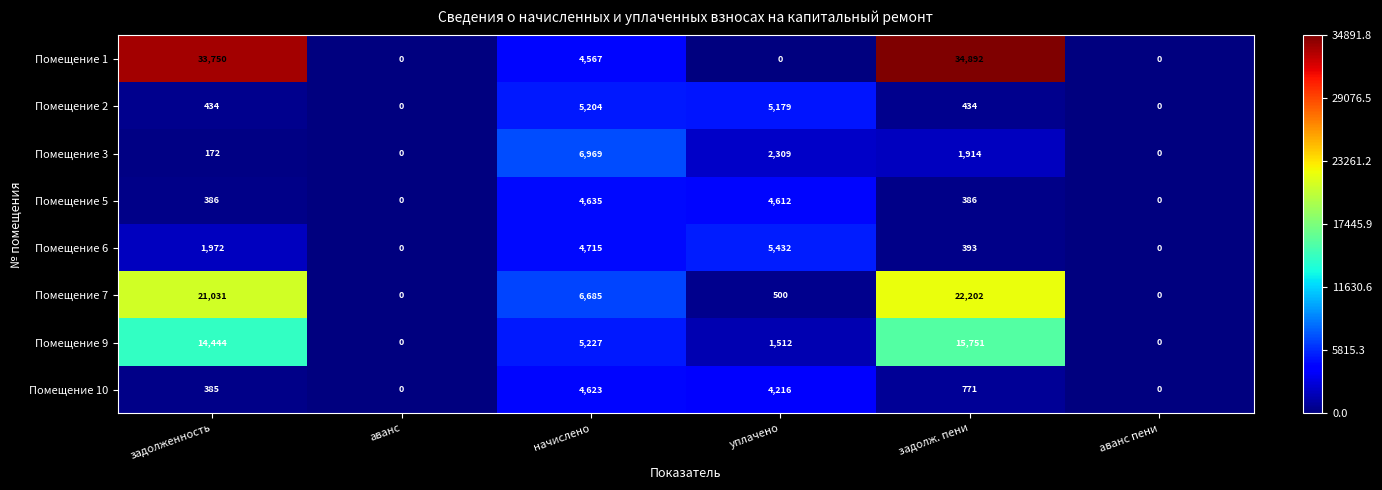

What is the spread (max minus min) of values at задолж. пени?

34506